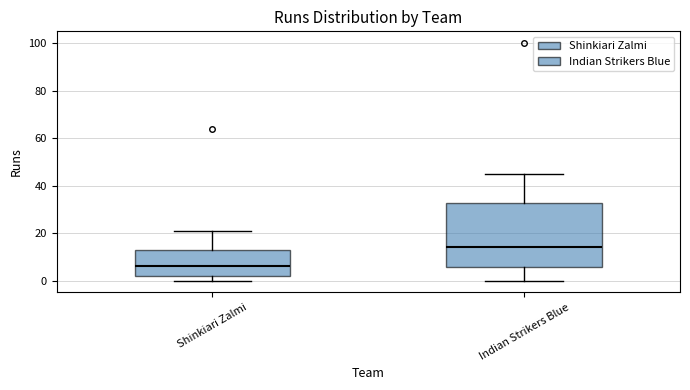

Where does the median line of the box for Shinkiari Zalmi sit on the y-axis? The values are not printed on the chart, so give them approximately, as read against the axis.

6